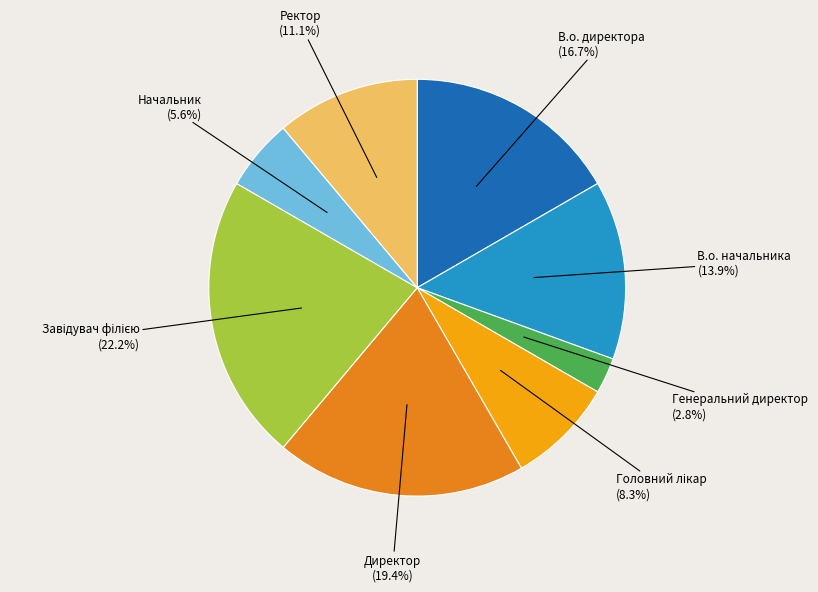

True or false: Директор accounts for 19% of the total.

True